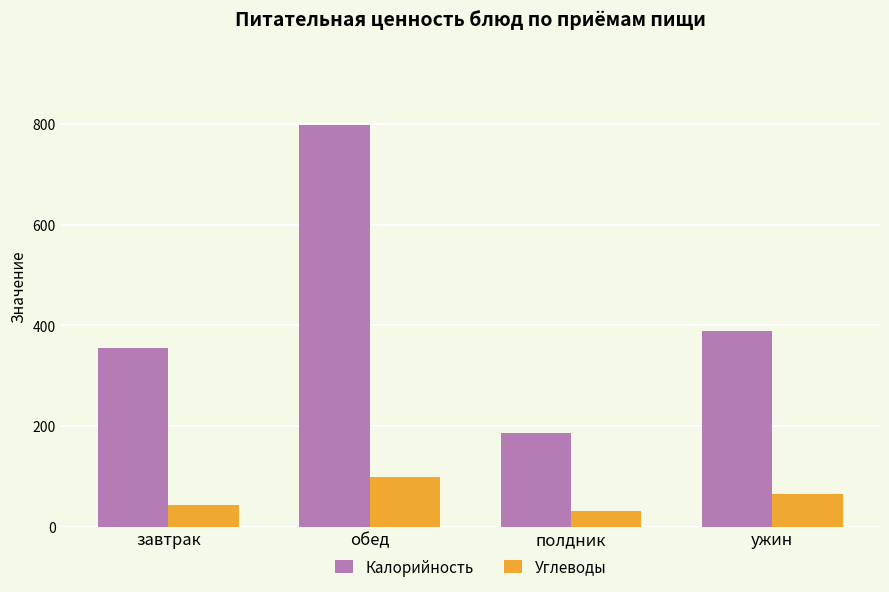

What is the difference between the maximum and minimum values in the Калорийность series?

610.6